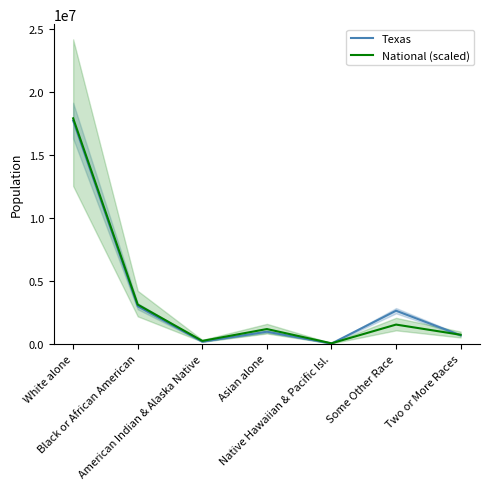

What position from the left is Some Other Race?

6